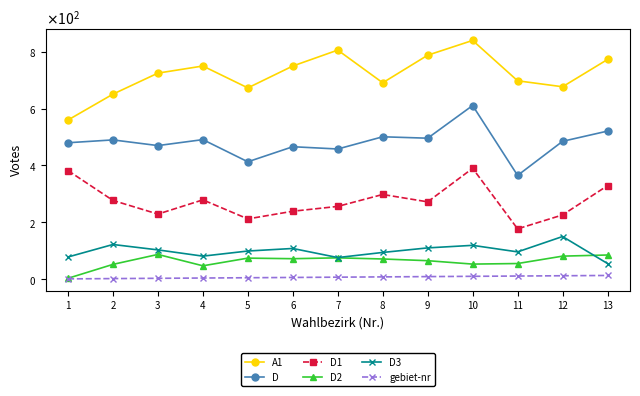

Where does the D series first go above 485?

2